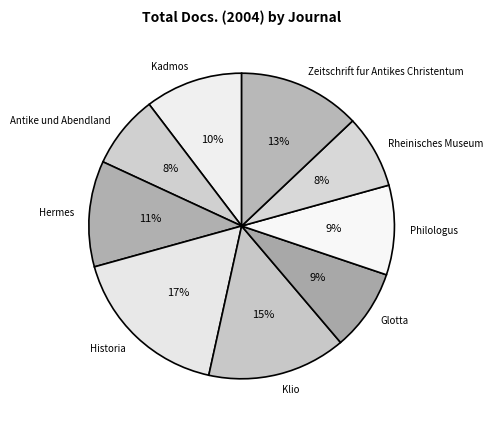

Which category has the biggest portion of the pie?

Historia